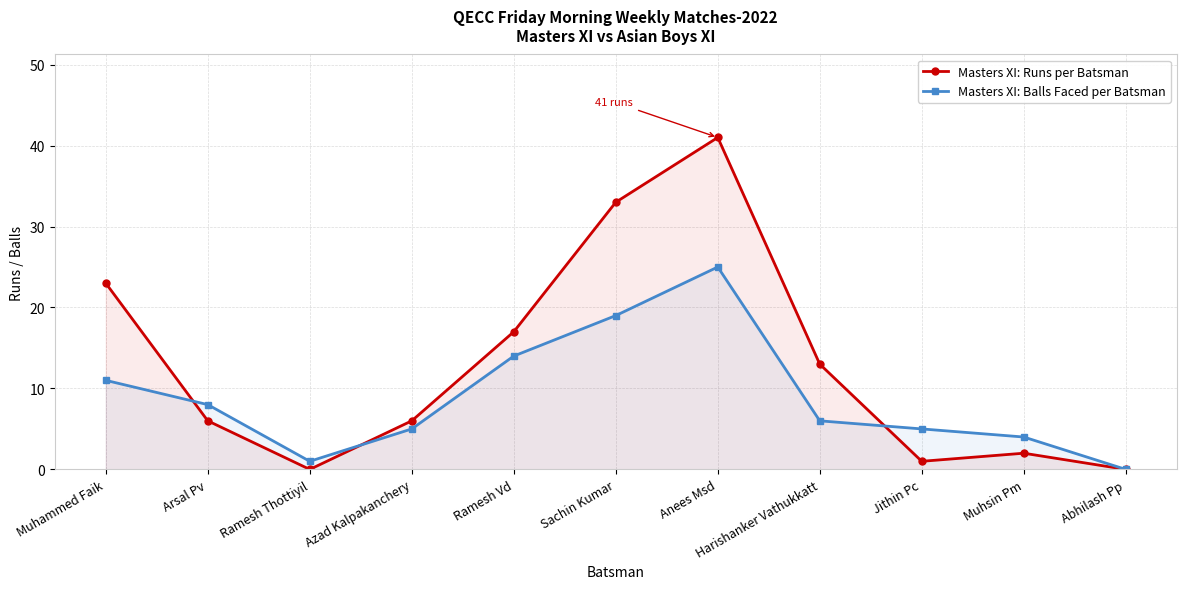

Read the Masters XI: Runs per Batsman value at Ramesh Vd.

17